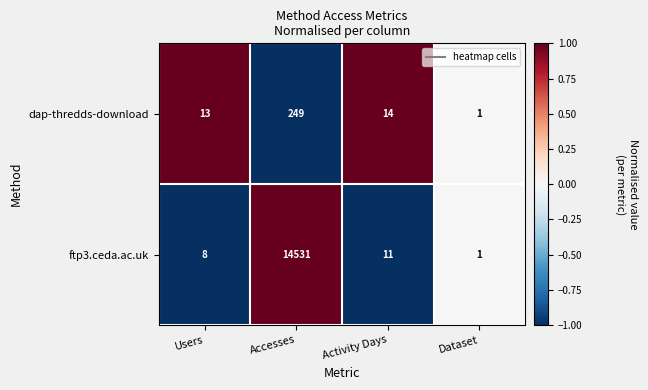

The value of ftp3.ceda.ac.uk at Users is 2. True or false?

False